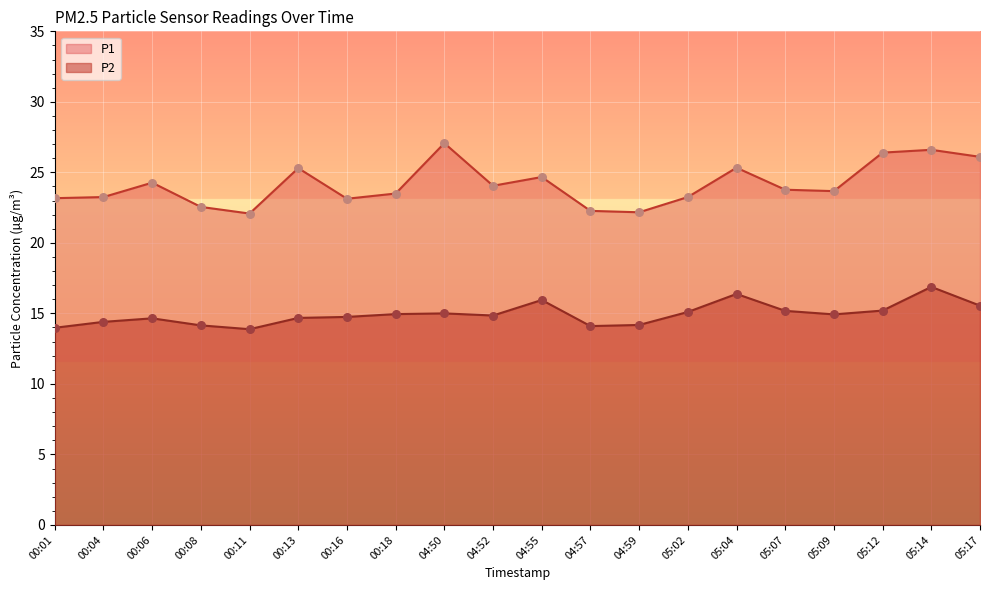

What are all the series names shown in the legend?

P1, P2